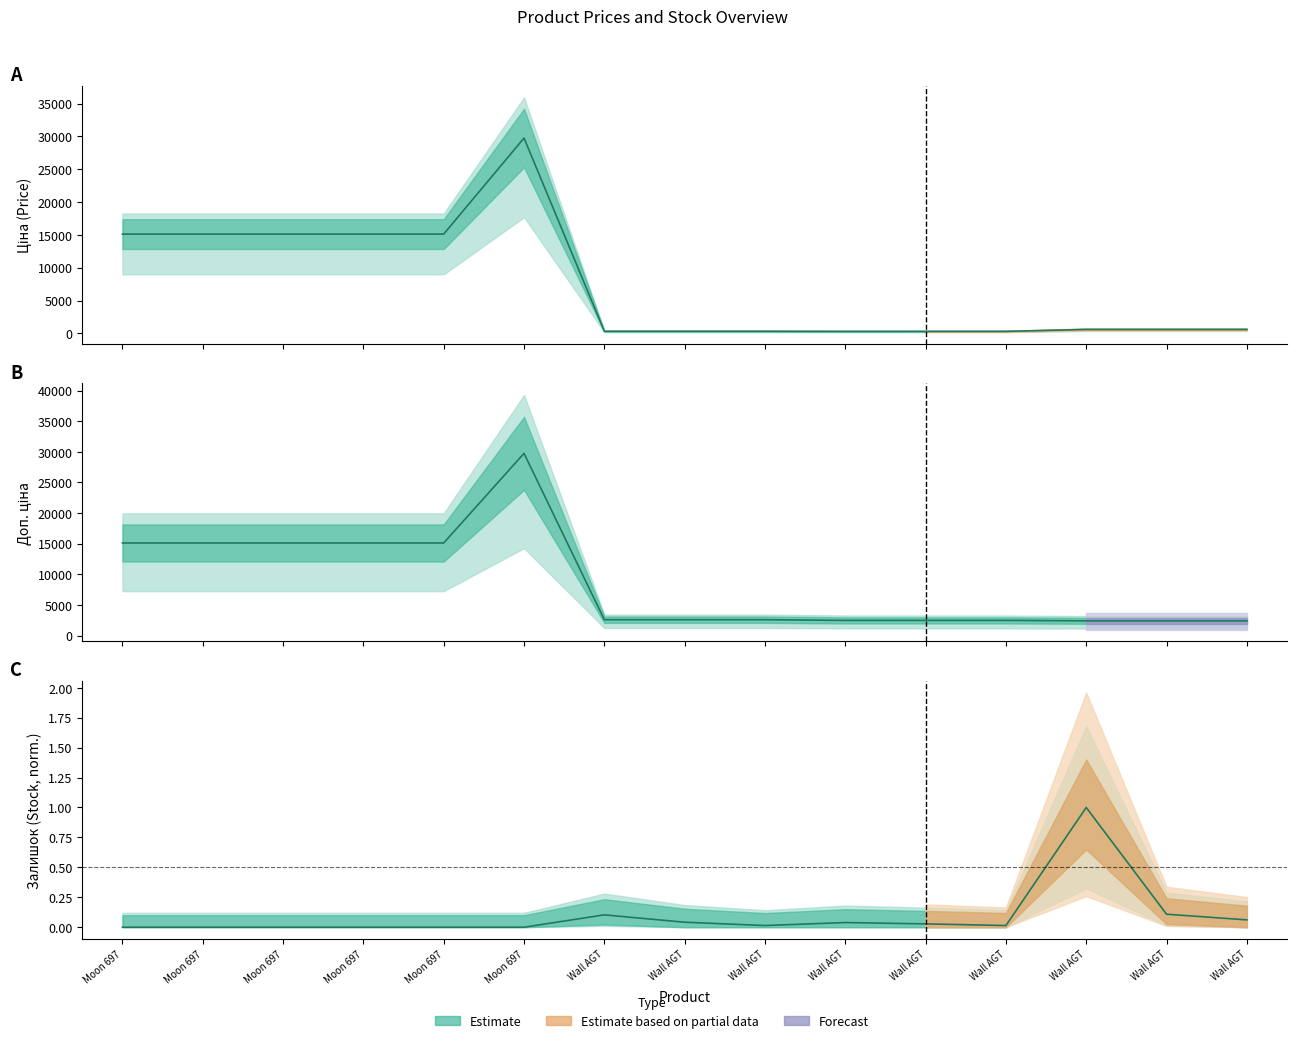

True or false: Доп. ціна and Залишок intersect in this chart.

False